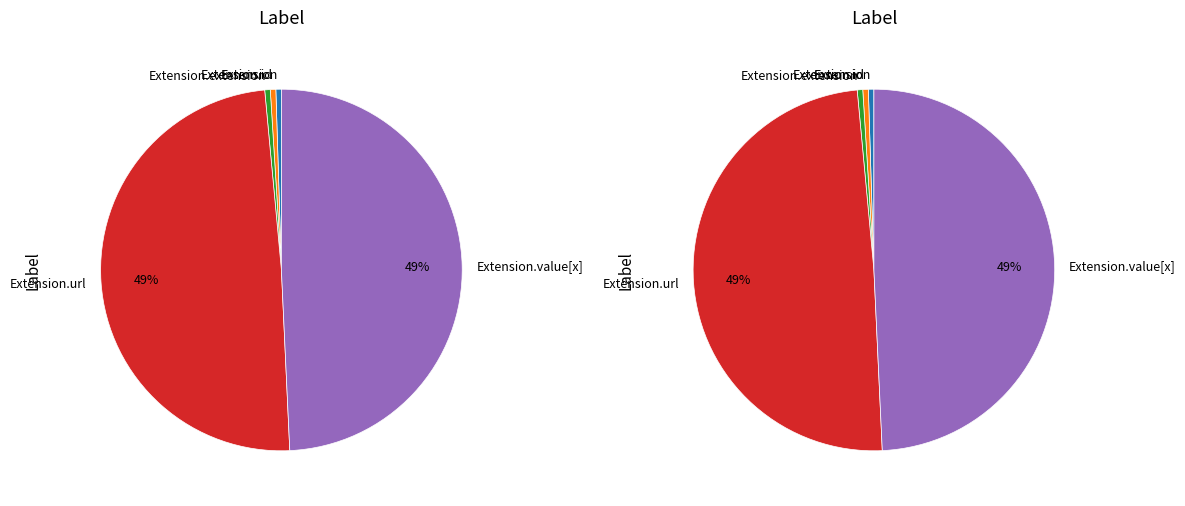

Which slice is the largest?

Extension.url